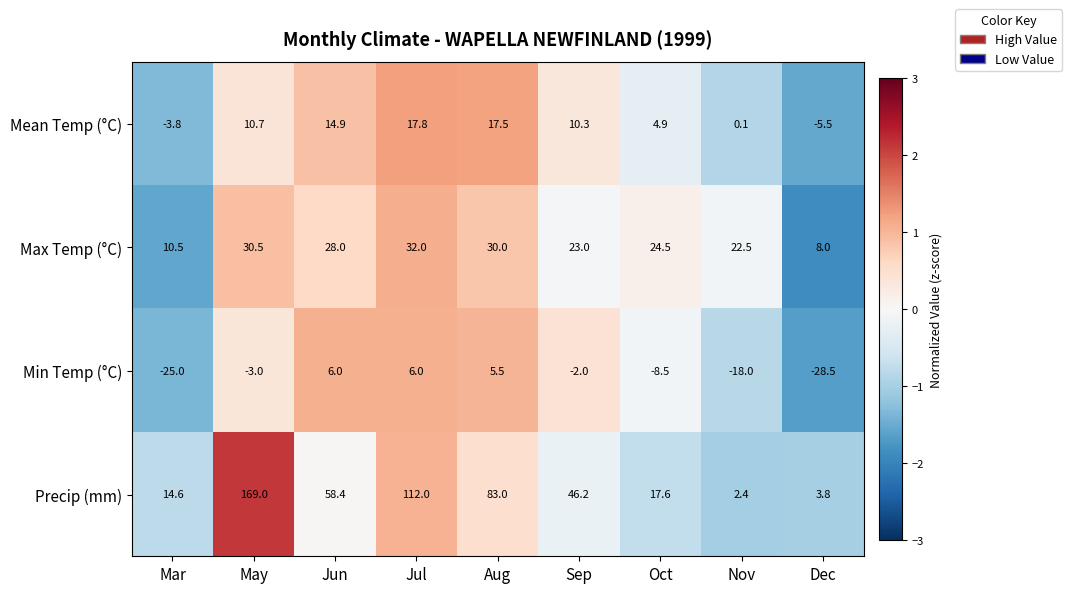

What is the total value across all series at Aug?

136.0